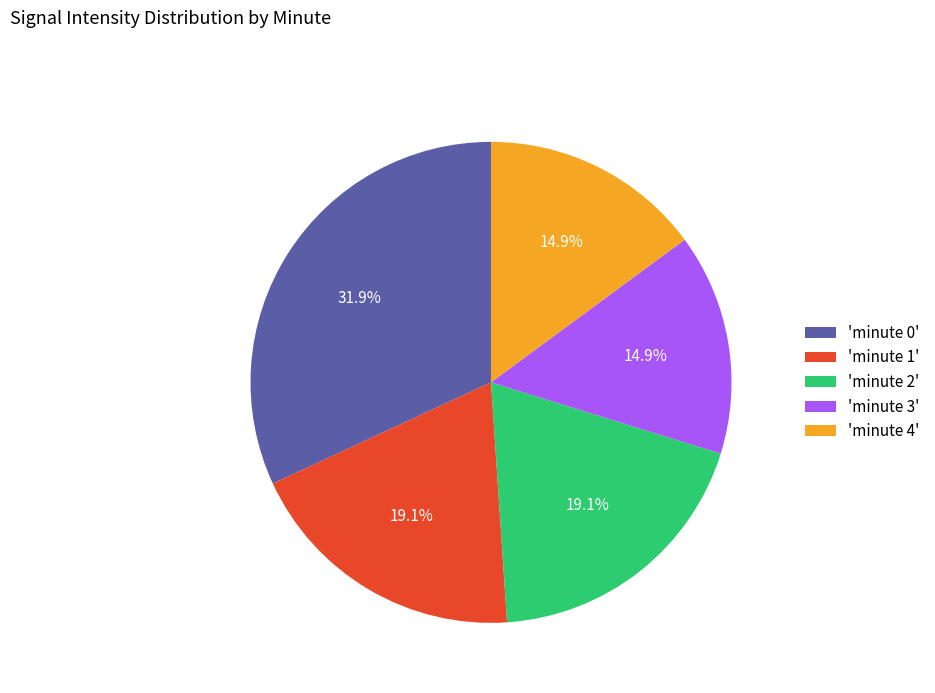

Which category has the biggest portion of the pie?

'minute 0'